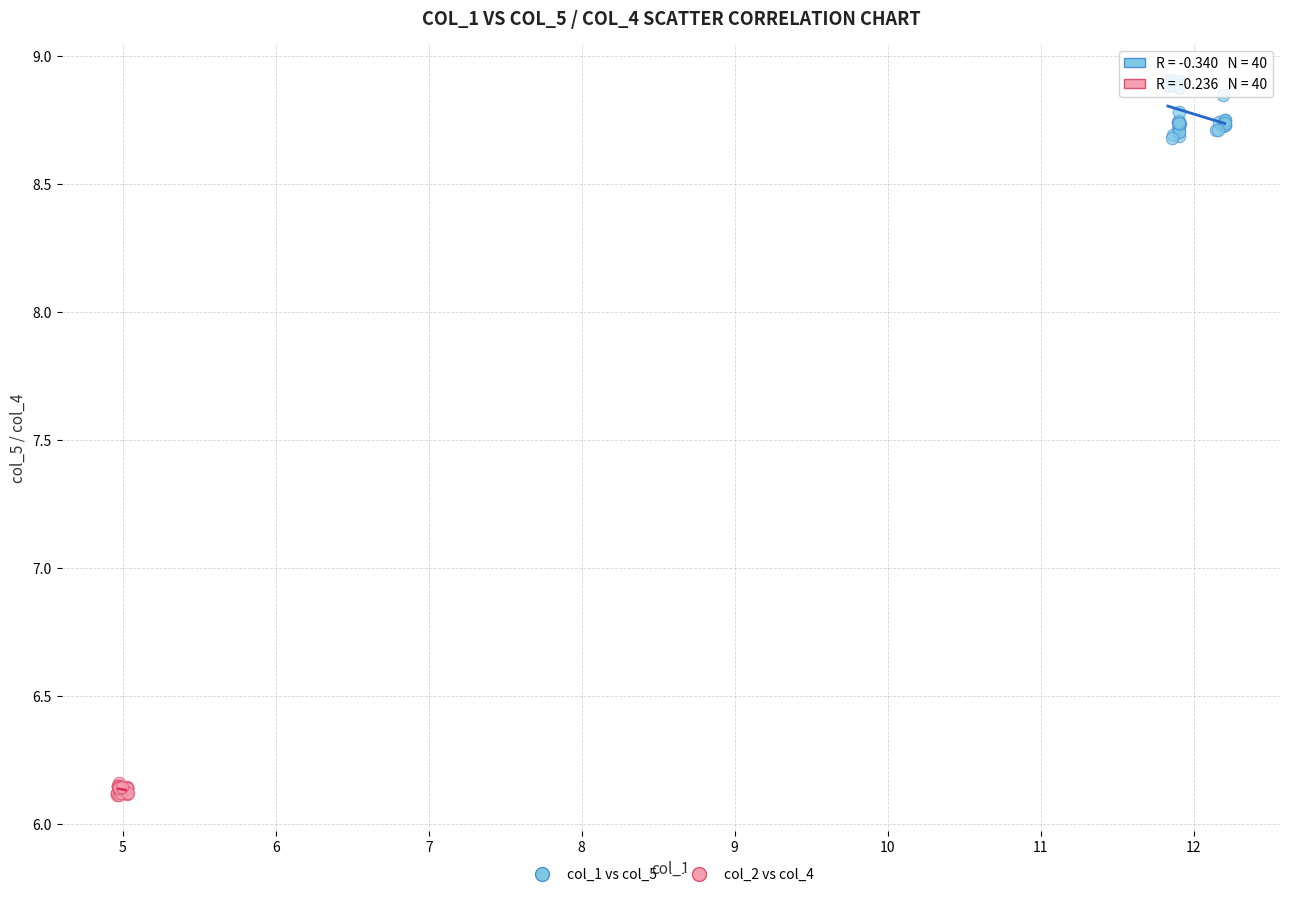

Which series reaches the maximum Y coordinate?

col_1 vs col_5